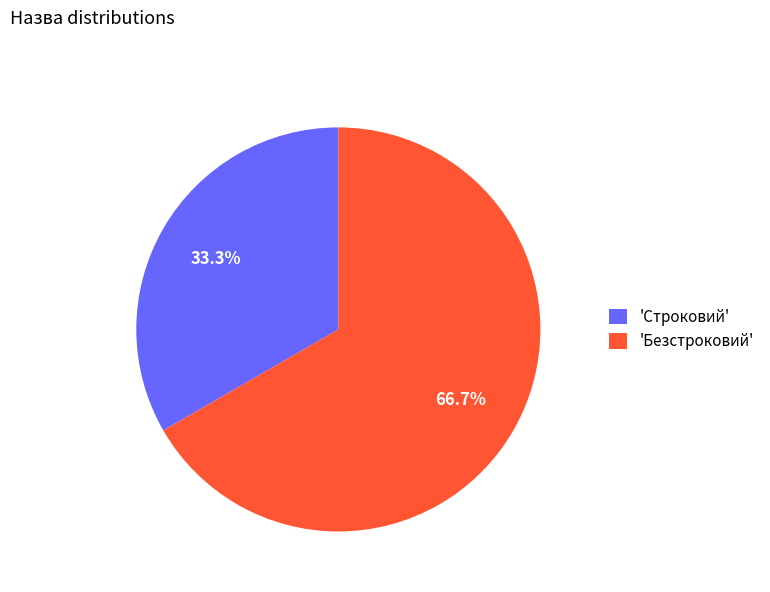

Rank the categories by value from highest to lowest.

'Безстроковий', 'Строковий'